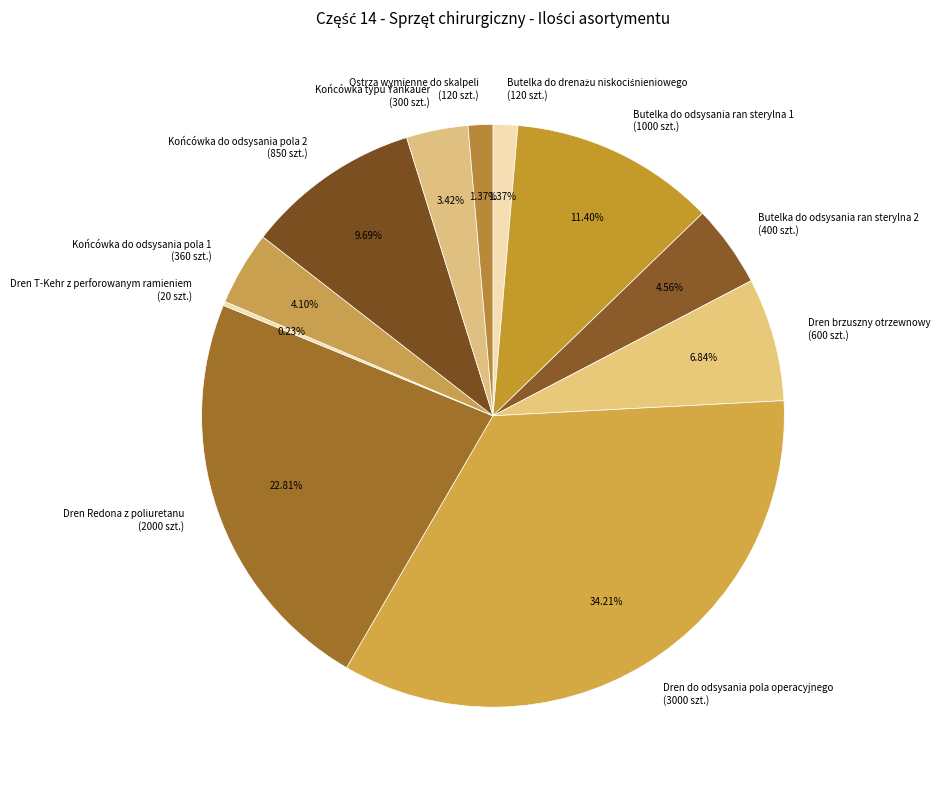

Approximately how many times larger is the value at Butelka do odsysania ran sterylna 2 compared to Dren Redona z poliuretanu?

0.2